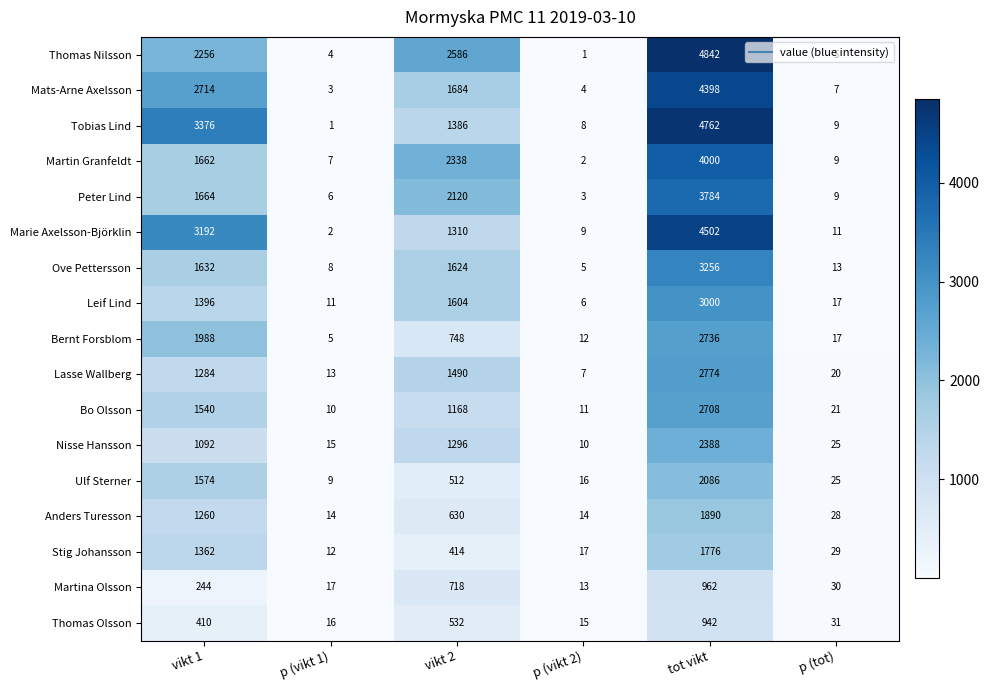

True or false: Stig Johansson has a value of 41 at p (tot).

False